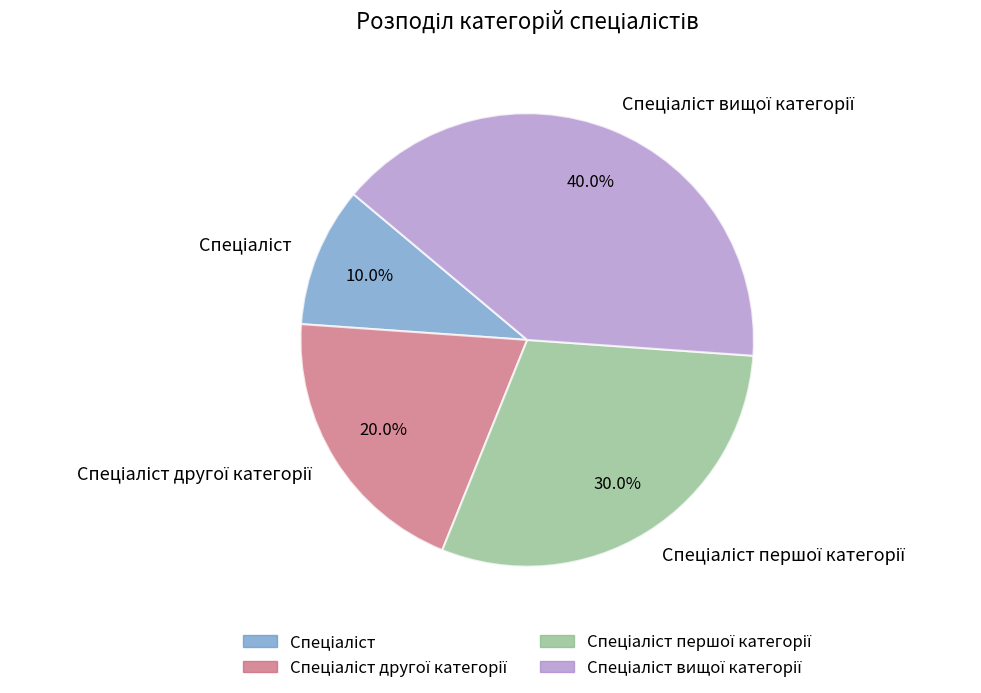

Is there any slice that represents more than half of the pie?

No